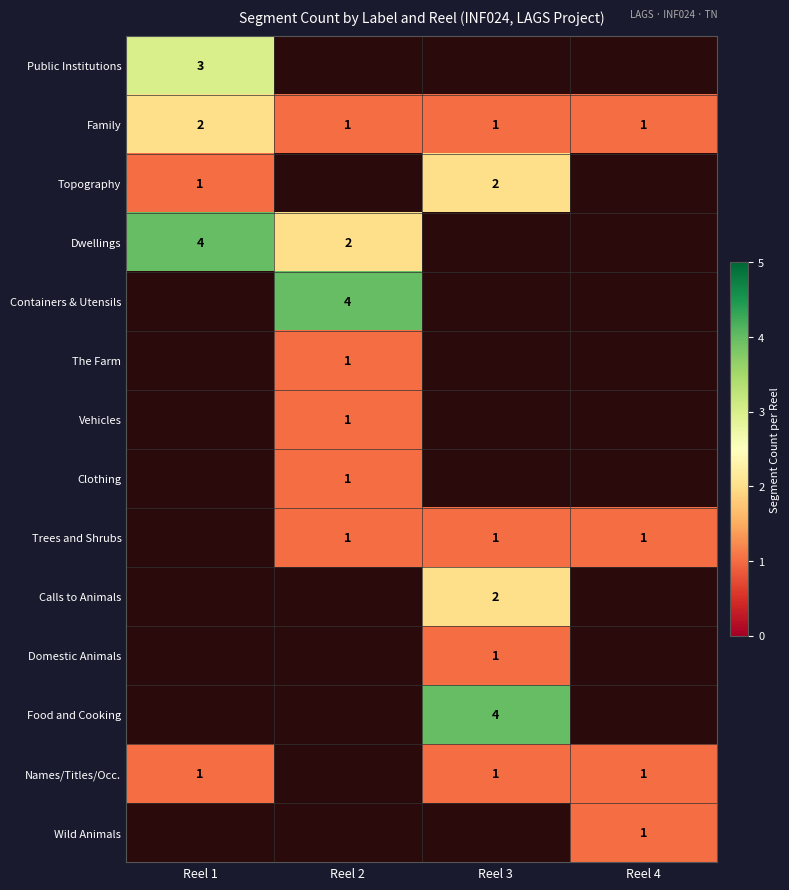

True or false: Names/Titles/Occ. has a value of 0 at Reel 3.

False